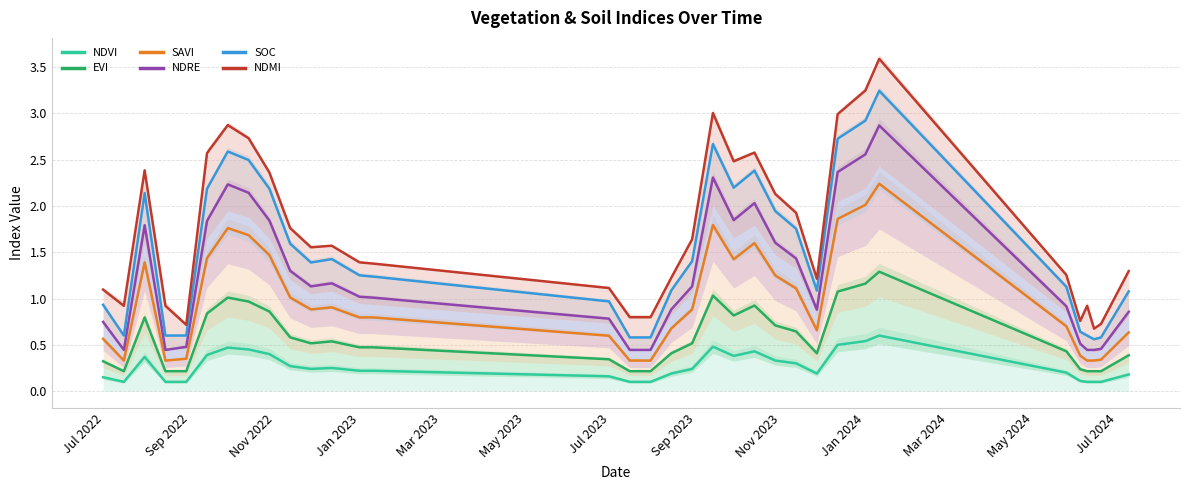

How many data points in ndre are less than 1?

15